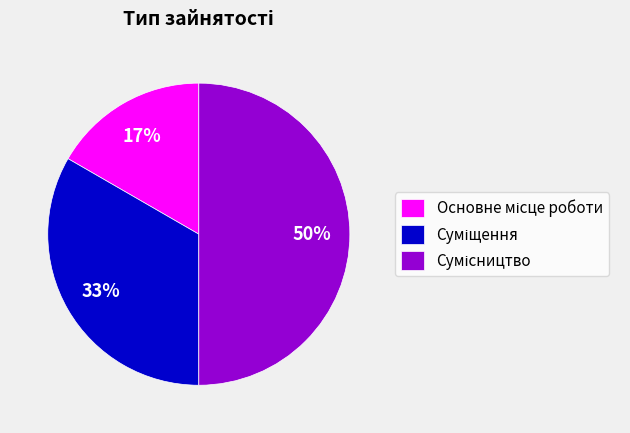

To the nearest percent, what is the difference between the largest and smallest slice percentages?

33%